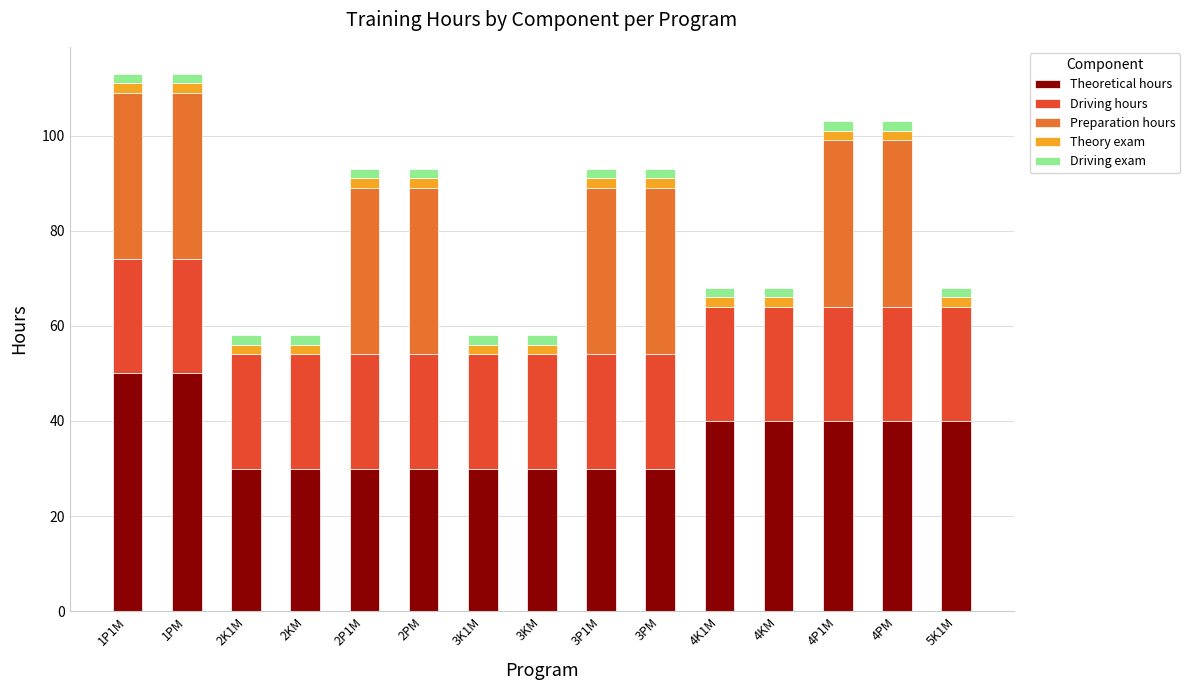

What is the highest value of the Theoretical hours series?

50